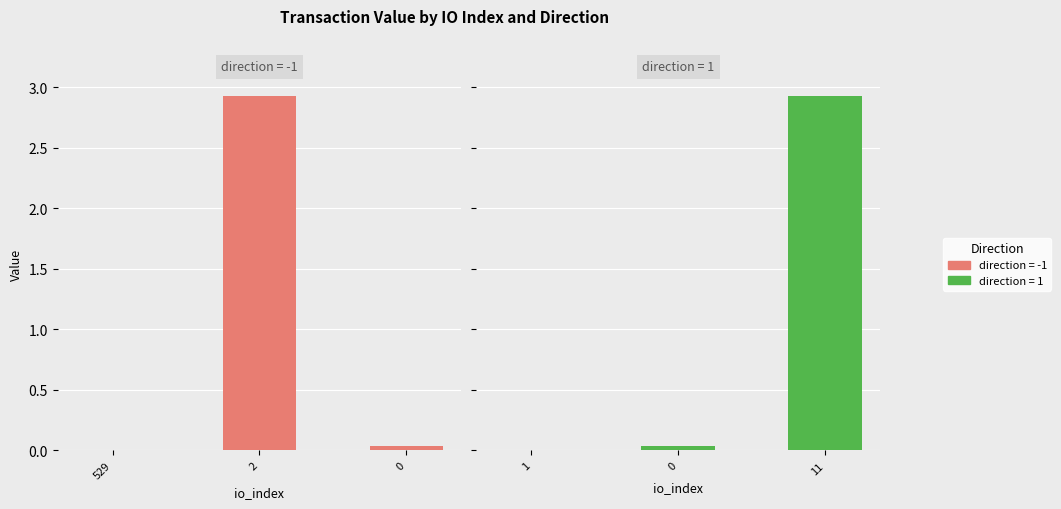

Between 529 and 2, which series saw the biggest shift?

direction=-1